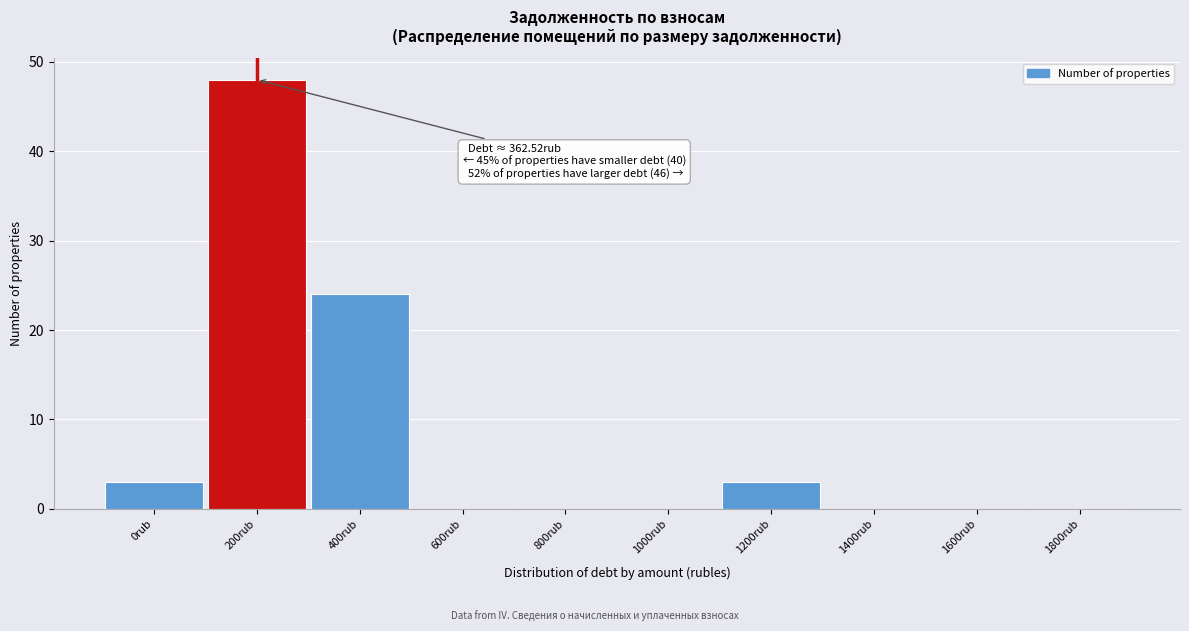

Reading left to right, list all the values displayed in this chart.

0rub=3	200rub=48	400rub=24	600rub=0	800rub=0	1000rub=0	1200rub=3	1400rub=0	1600rub=0	1800rub=0